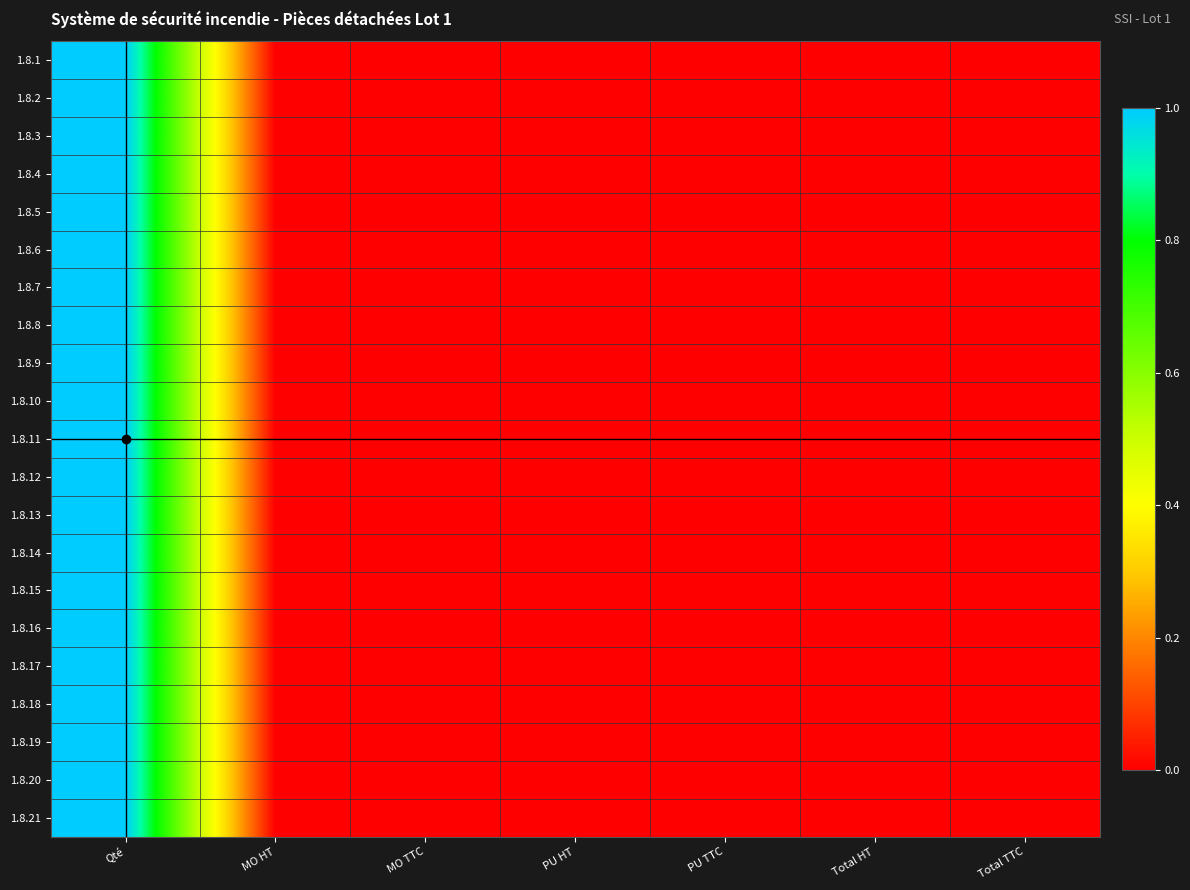

Between Qté and PU HT, which is larger?

Qté